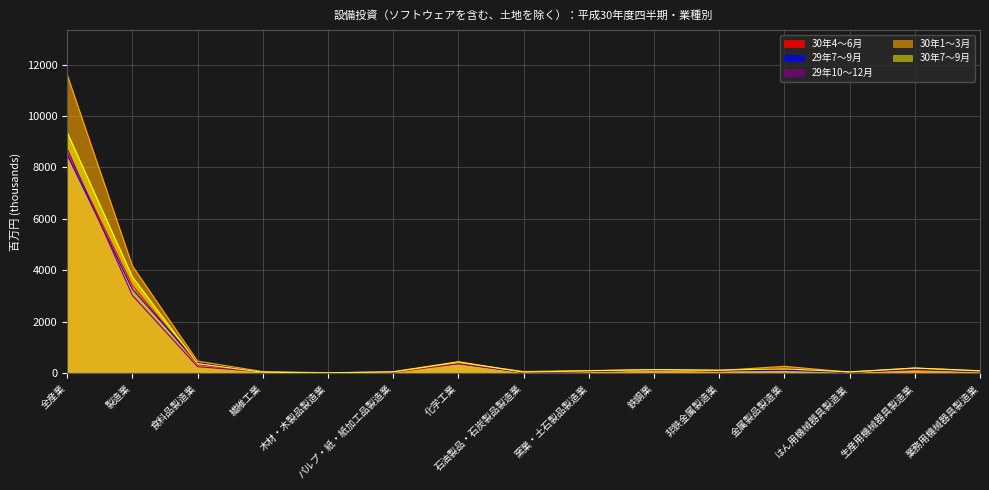

Between which two adjacent categories do 29年10～12月 and 29年7～9月 first intersect?

全産業 and 製造業